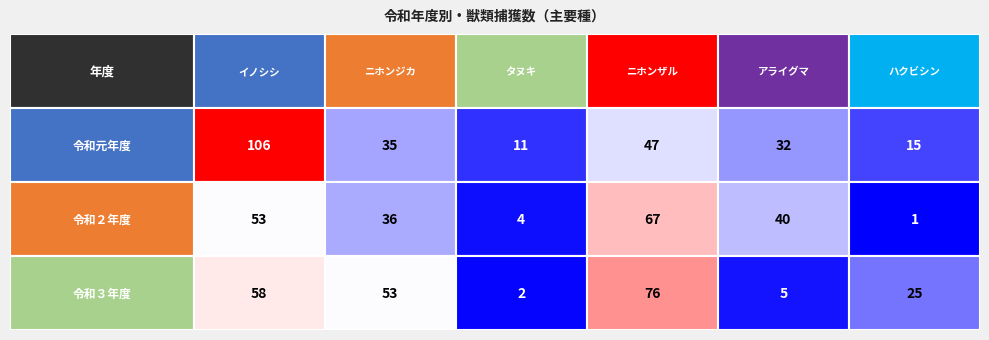

How many distinct data groups are displayed?

3